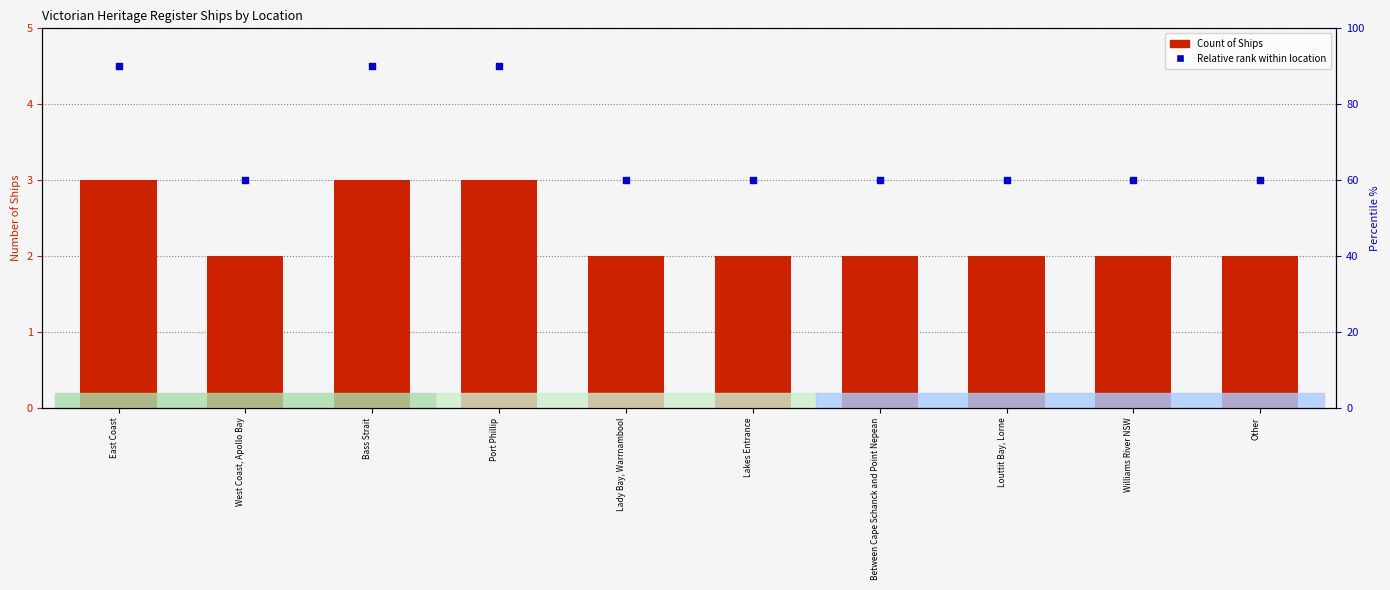

What is the total value across all series at Bass Strait?

7.5